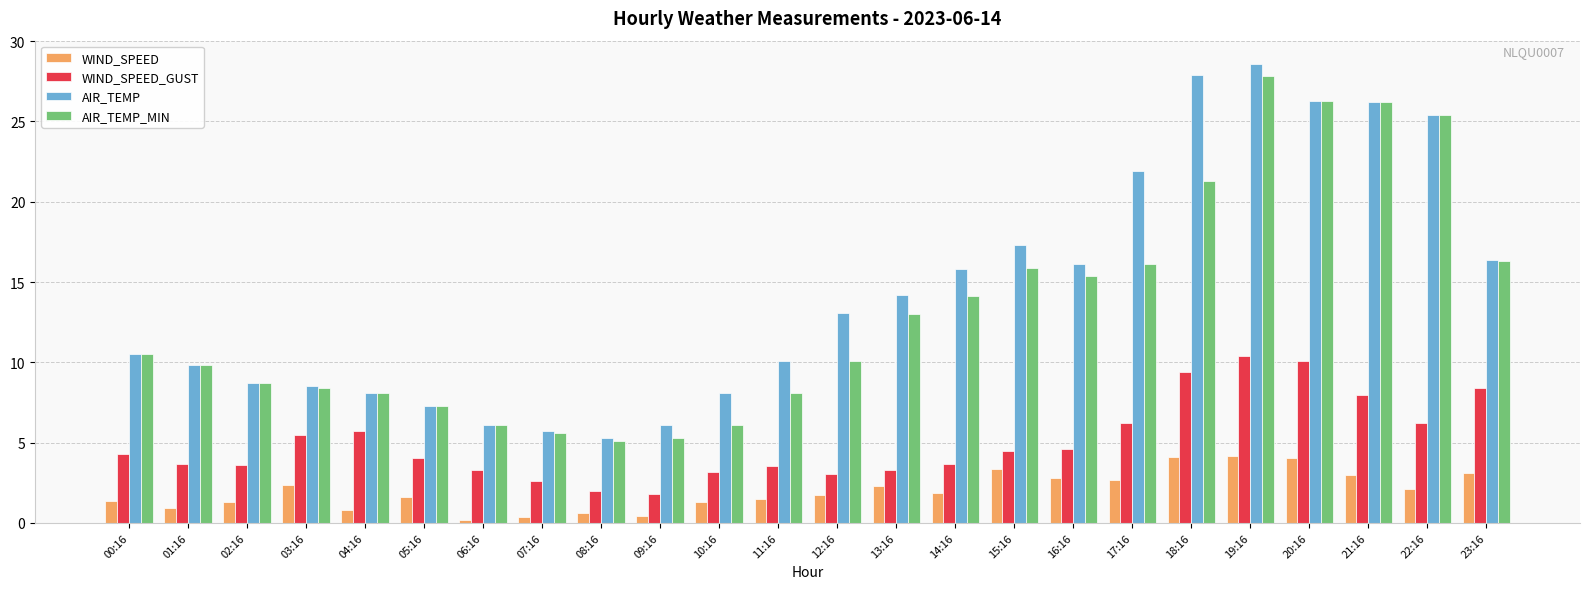

What is the greatest value displayed?

28.6